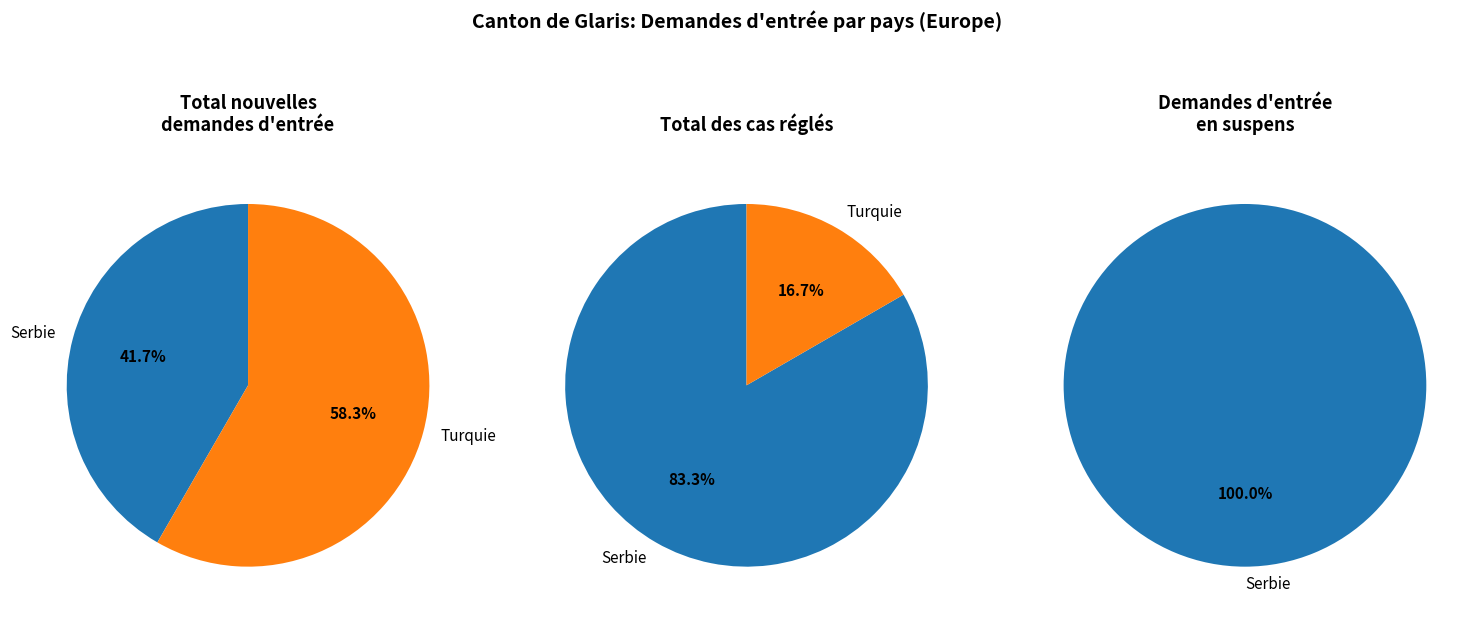

Count the number of slices in the pie.

2